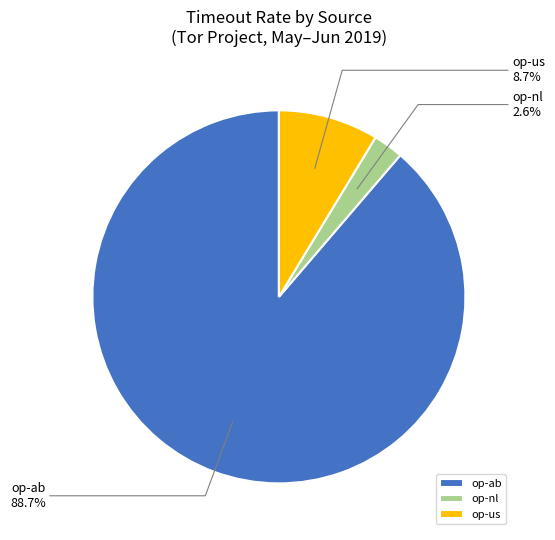

How many segments does this pie chart have?

3